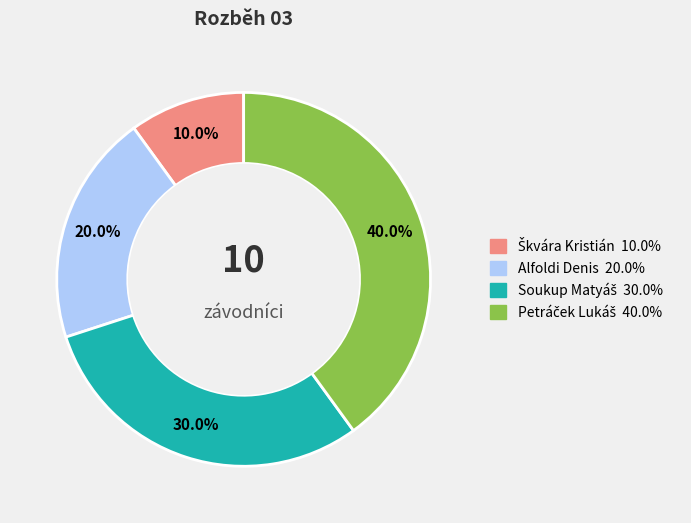

Is there any slice that represents more than half of the pie?

No